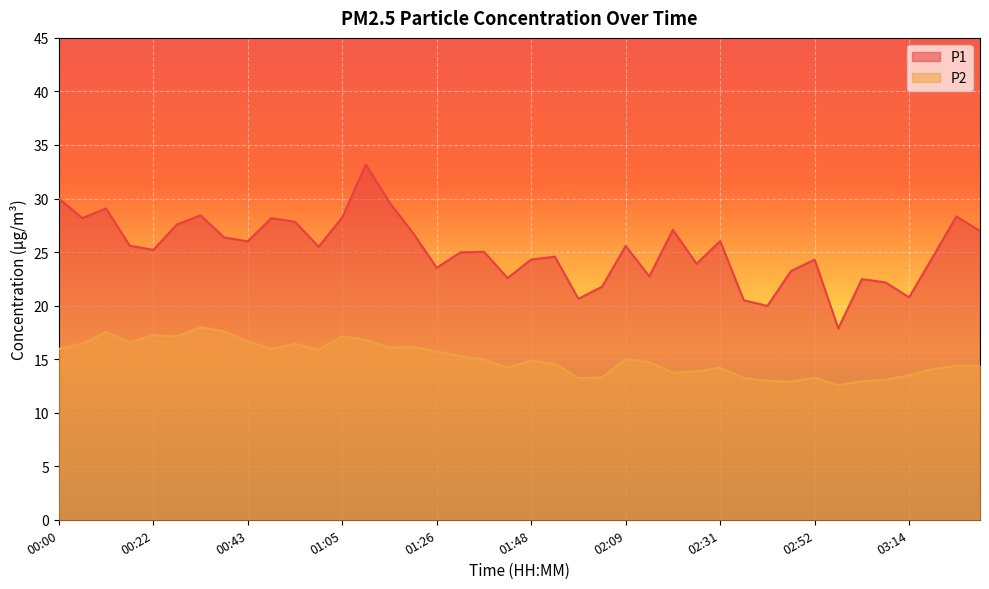

How many data points in P2 are less than 14?

12